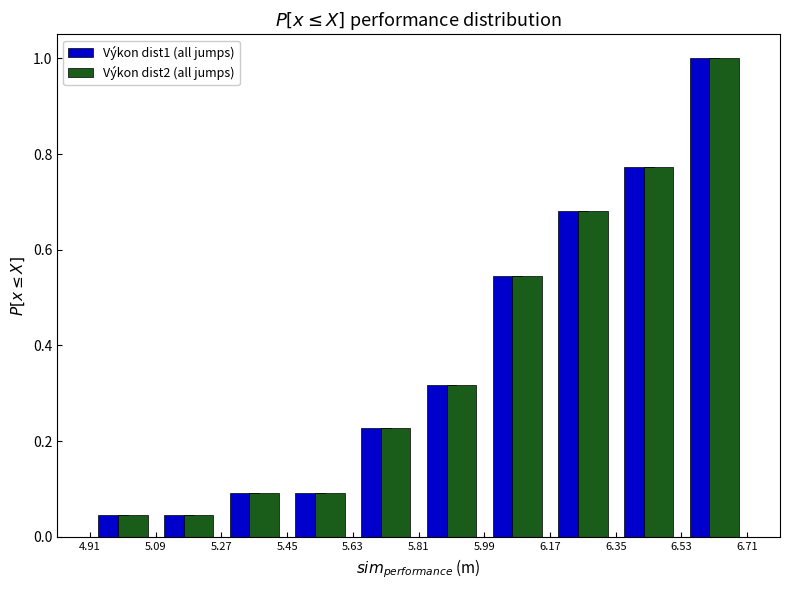

Reading left to right, list every range on the x-axis with the height of the bar of each series over it. The values are not printed on the chart, so give them approximately, as read against the axis.

4.91 to 5.09: Výkon dist1 (all jumps)=0.04	Výkon dist2 (all jumps)=0.04
5.09 to 5.27: Výkon dist1 (all jumps)=0.04	Výkon dist2 (all jumps)=0.04
5.27 to 5.45: Výkon dist1 (all jumps)=0.10	Výkon dist2 (all jumps)=0.10
5.45 to 5.63: Výkon dist1 (all jumps)=0.10	Výkon dist2 (all jumps)=0.10
5.63 to 5.81: Výkon dist1 (all jumps)=0.22	Výkon dist2 (all jumps)=0.22
5.81 to 5.99: Výkon dist1 (all jumps)=0.32	Výkon dist2 (all jumps)=0.32
5.99 to 6.17: Výkon dist1 (all jumps)=0.54	Výkon dist2 (all jumps)=0.54
6.17 to 6.35: Výkon dist1 (all jumps)=0.68	Výkon dist2 (all jumps)=0.68
6.35 to 6.53: Výkon dist1 (all jumps)=0.78	Výkon dist2 (all jumps)=0.78
6.53 to 6.71: Výkon dist1 (all jumps)=1.00	Výkon dist2 (all jumps)=1.00